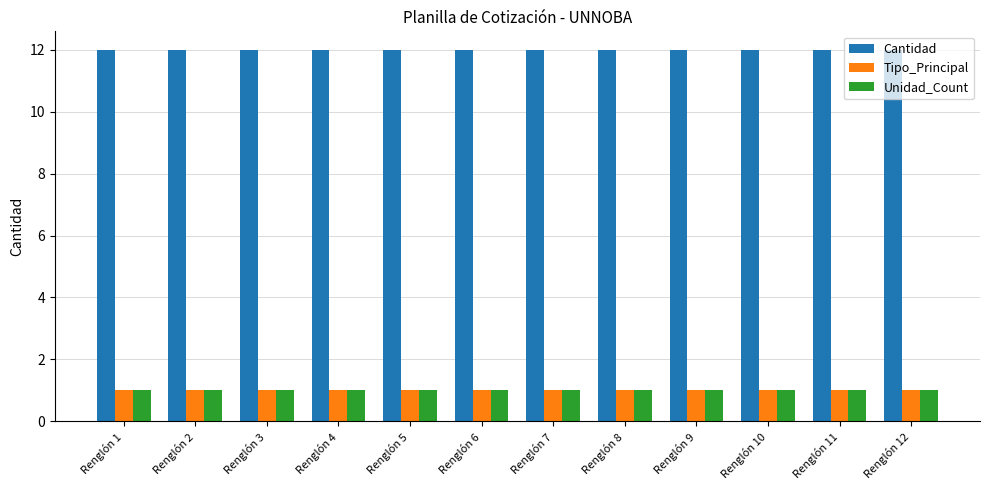

How many groups of bars are there?

12